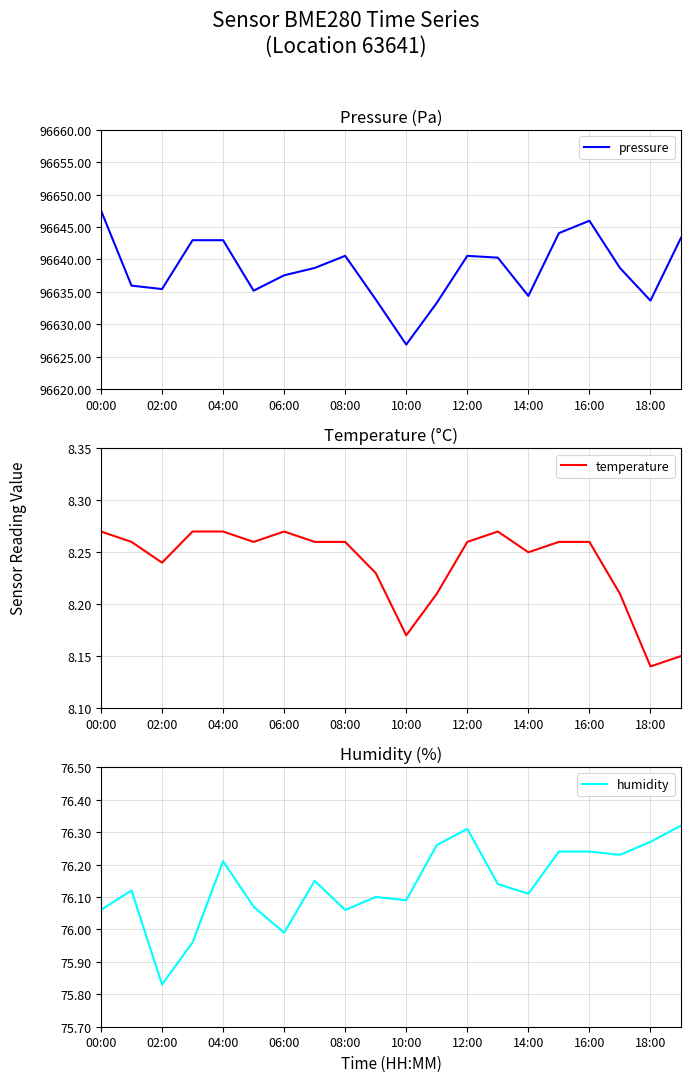

At which category is the sum across all series the highest?

00:00